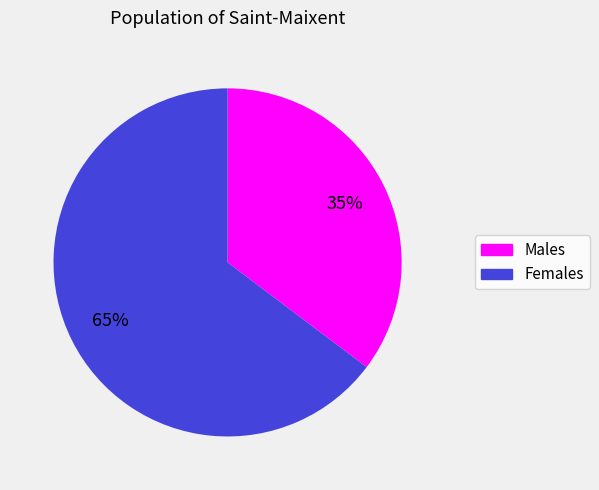

Does any single category account for the majority?

Yes